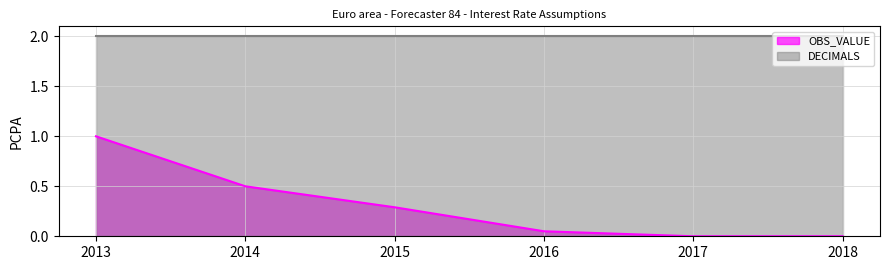

At which category does the chart reach its minimum across all series?

2017